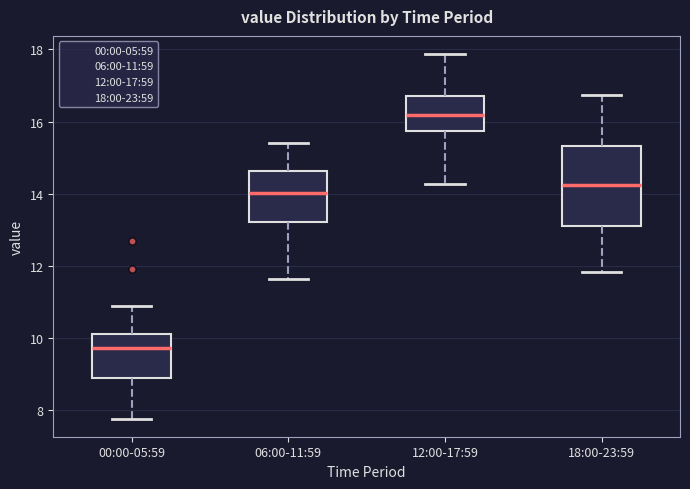

Reading left to right, read every box against the y-axis: the position of its median line, the range the box covers, and the ends of its whiskers. The values are not printed on the chart, so give them approximately, as read against the axis.

00:00-05:59: median 9.8, box 9.0 to 10.2, whiskers 7.8 to 11.0
06:00-11:59: median 14.0, box 13.2 to 14.6, whiskers 11.6 to 15.4
12:00-17:59: median 16.2, box 15.8 to 16.8, whiskers 14.2 to 17.8
18:00-23:59: median 14.2, box 13.2 to 15.4, whiskers 11.8 to 16.8